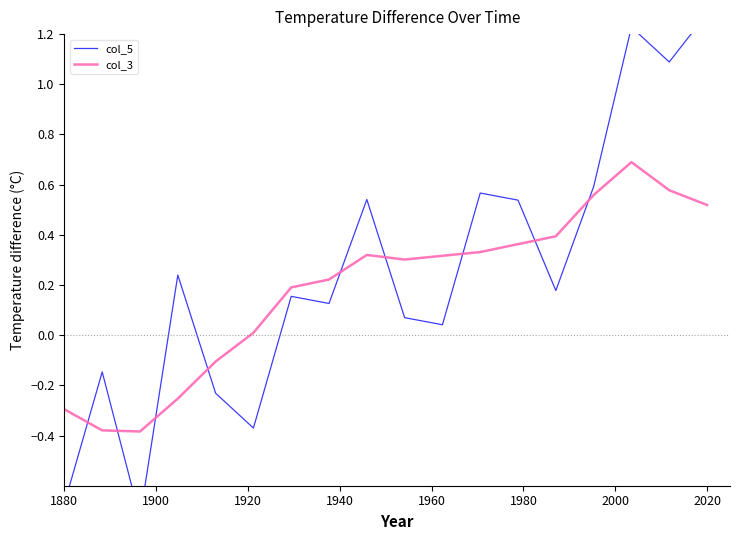

Rank the series by their maximum value, from lowest to highest.

col_3, col_5